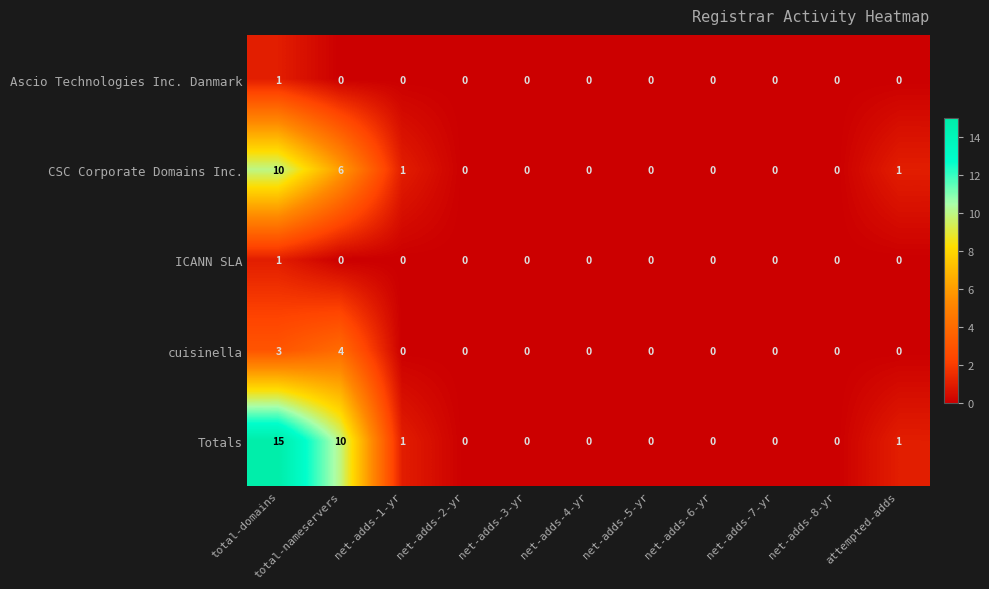

Which series has the widest spread of values?

Totals